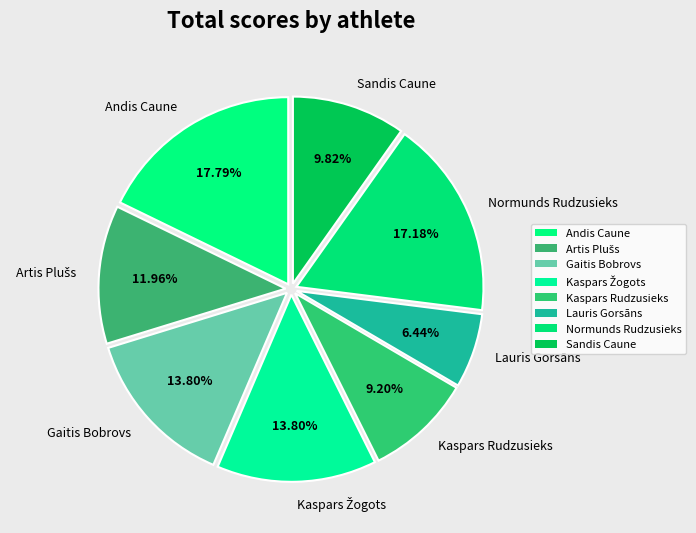

Is Sandis Caune the majority of the pie?

No